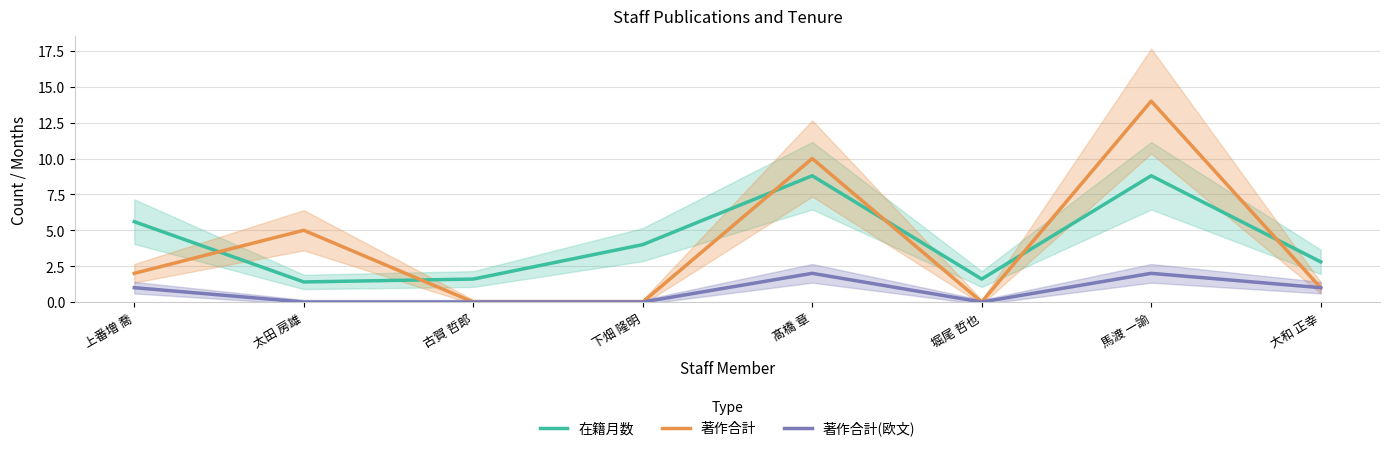

How many times do 在籍月数 and 著作合計 cross each other?

6